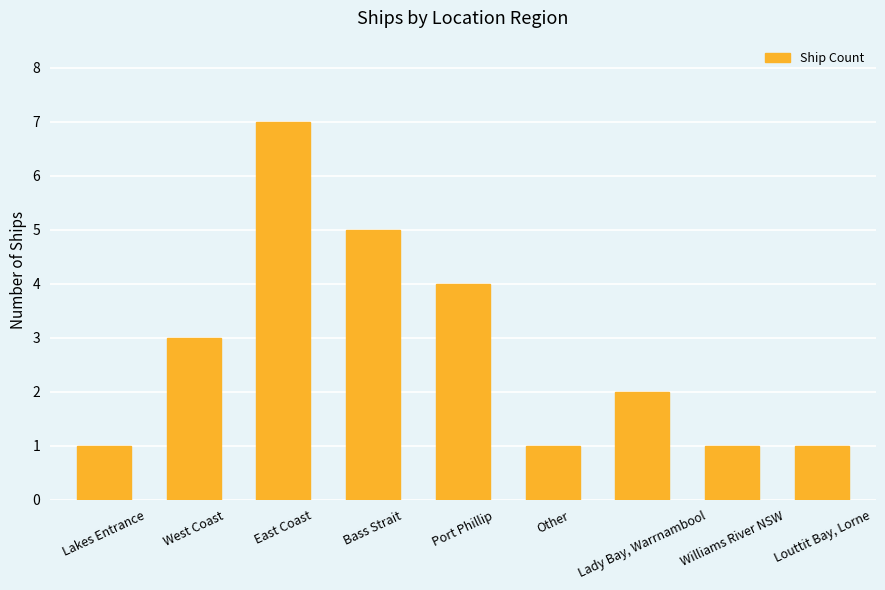

What is the ratio of the value at Other to the value at Williams River NSW?

1.0